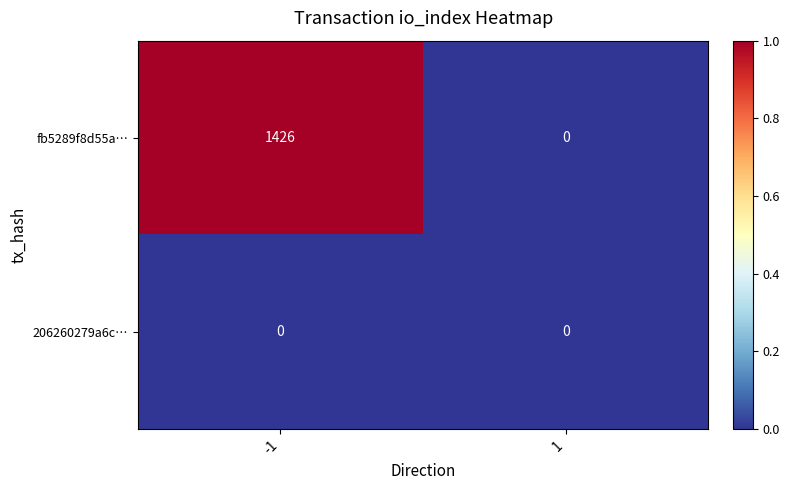

What value does the fb5289f8d55a… series have at -1, to the nearest 100?

1400